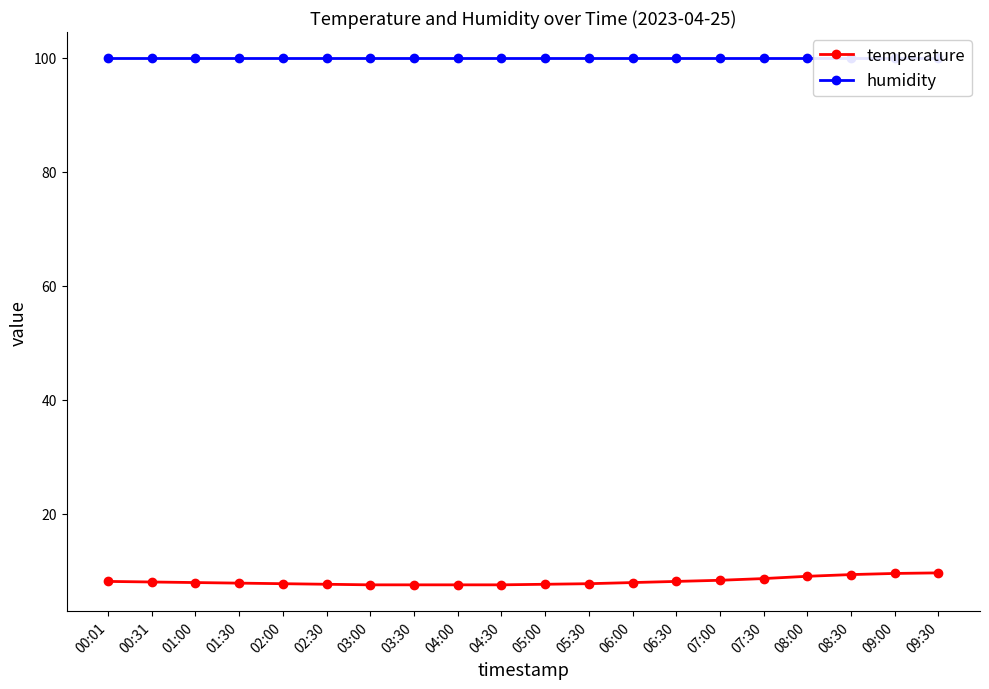

What position from the right is 08:00?

4